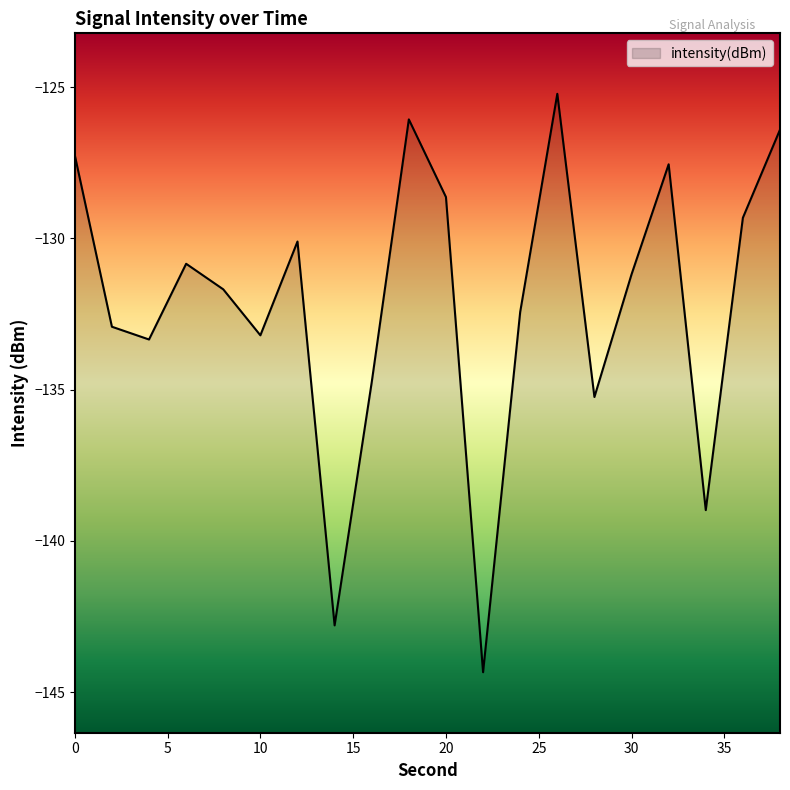

What is the change in value from 10 to 14?

-9.6